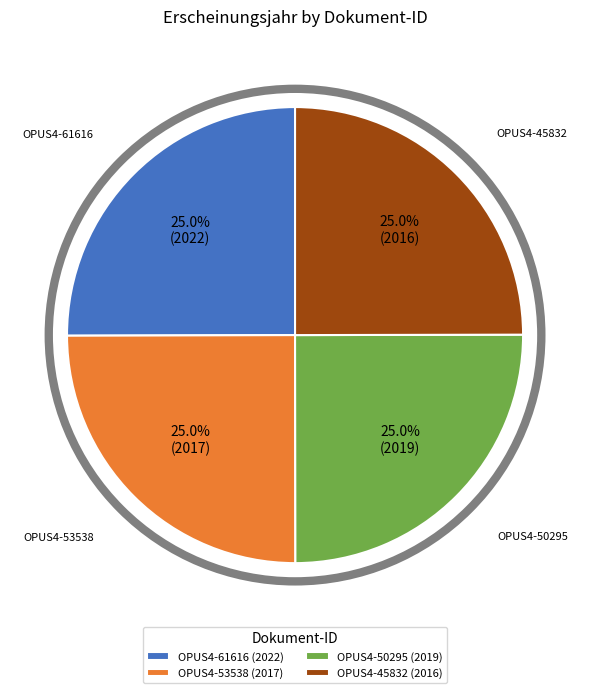

What percentage do OPUS4-50295 (2019) and OPUS4-61616 (2022) together represent?

50.0%